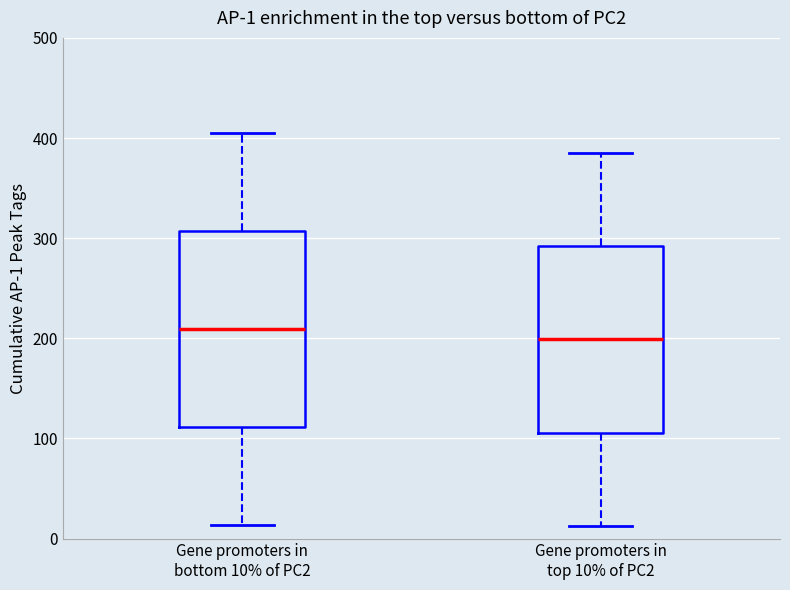

Which box has the lowest median line?

Gene promoters in top 10% of PC2